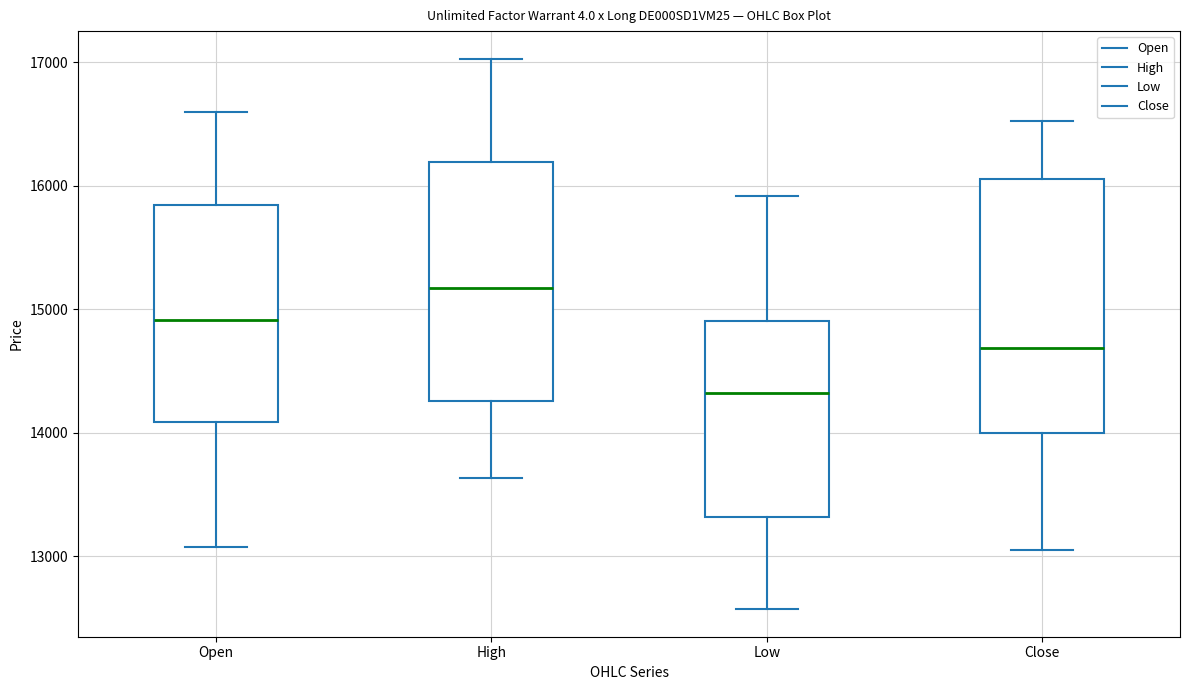

Reading left to right, read every box against the y-axis: the position of its median line, the range the box covers, and the ends of its whiskers. The values are not printed on the chart, so give them approximately, as read against the axis.

Open: median 14900, box 14100 to 15800, whiskers 13100 to 16600
High: median 15200, box 14300 to 16200, whiskers 13600 to 17000
Low: median 14300, box 13300 to 14900, whiskers 12600 to 15900
Close: median 14700, box 14000 to 16100, whiskers 13100 to 16500